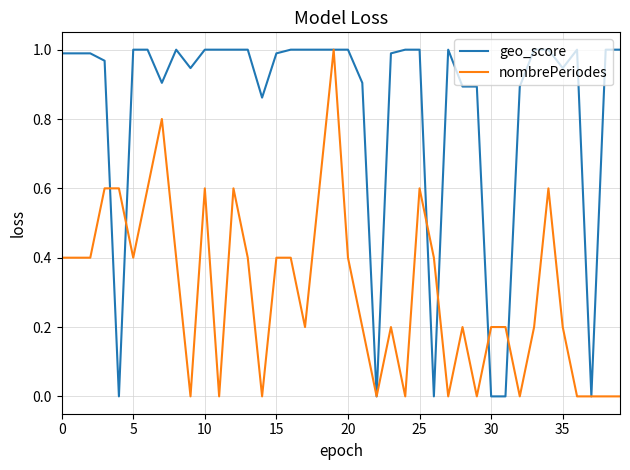

Which series has the largest total across all categories?

geo_score